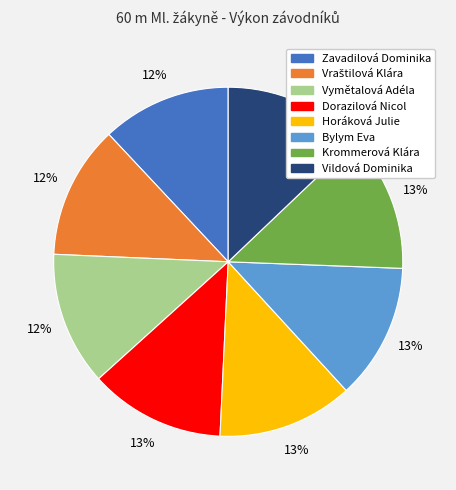

What is the ratio of the value at Bylym Eva to the value at Vildová Dominika?

1.0